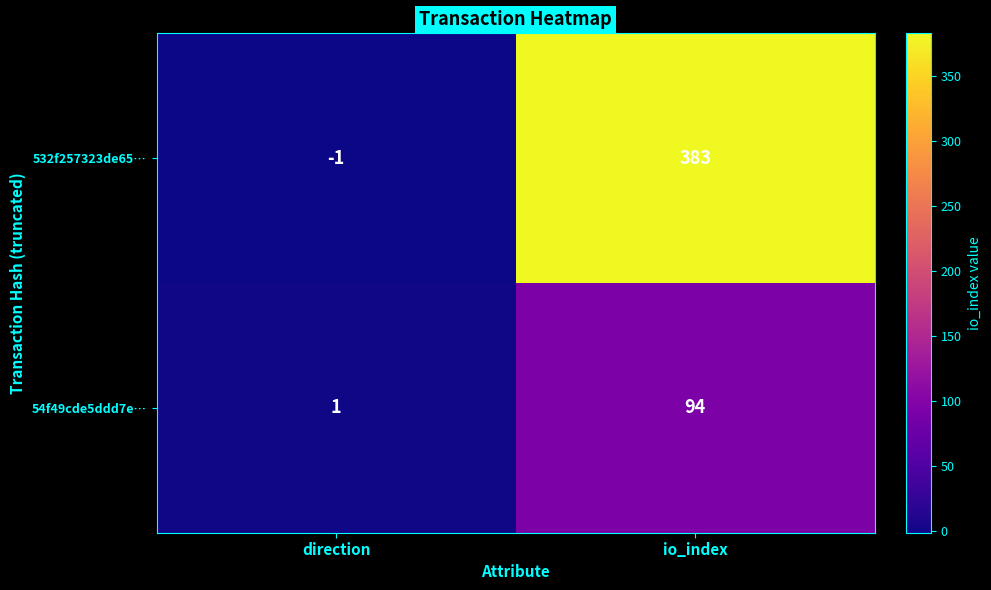

Which label corresponds to the largest value in the chart?

io_index